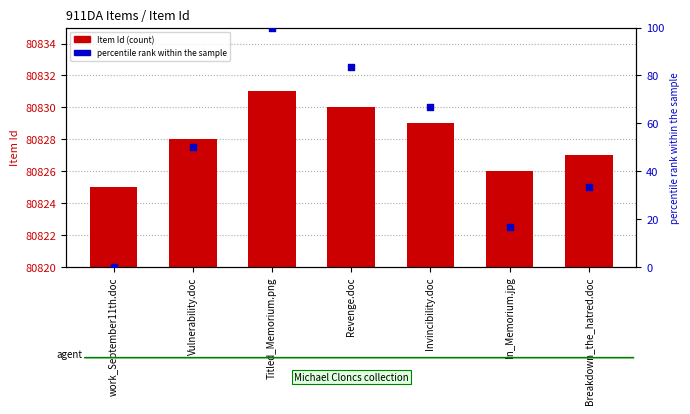

Which series reaches the maximum Y coordinate?

Item Id